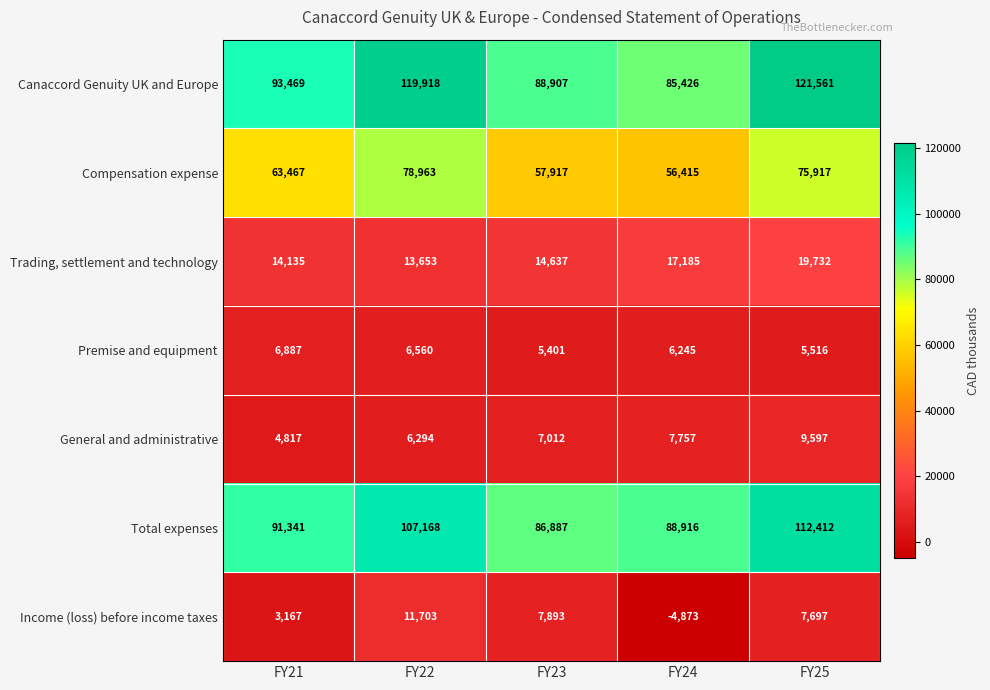

What is the difference between the maximum and minimum values in the Income (loss) before income taxes series?

16576